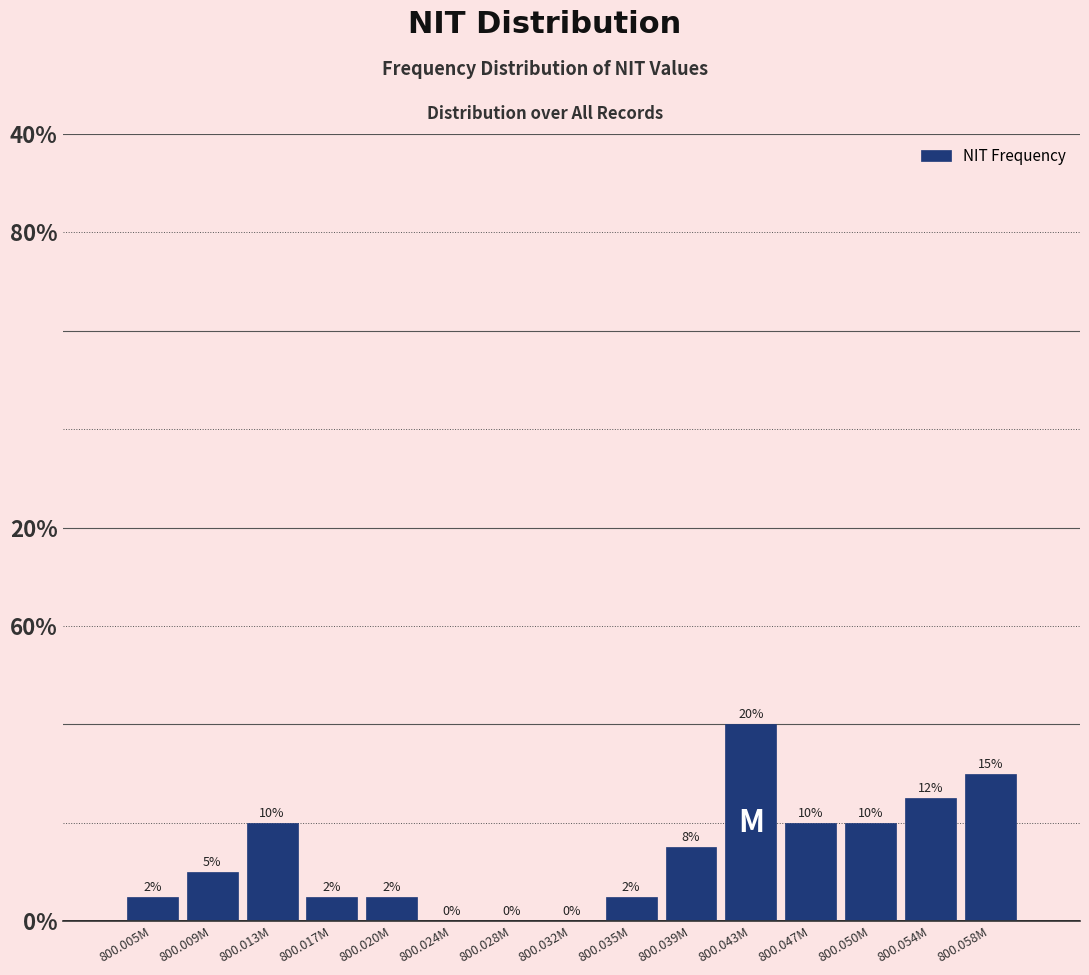

Are the bars horizontal?

No